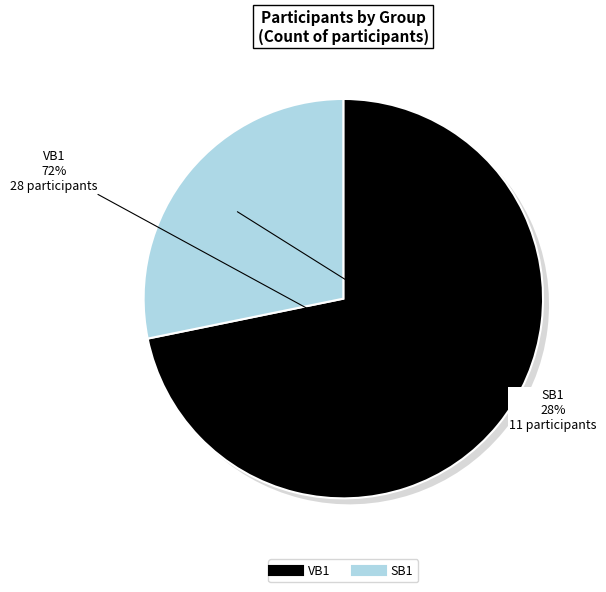

To the nearest percent, what portion does SB1 represent?

28%